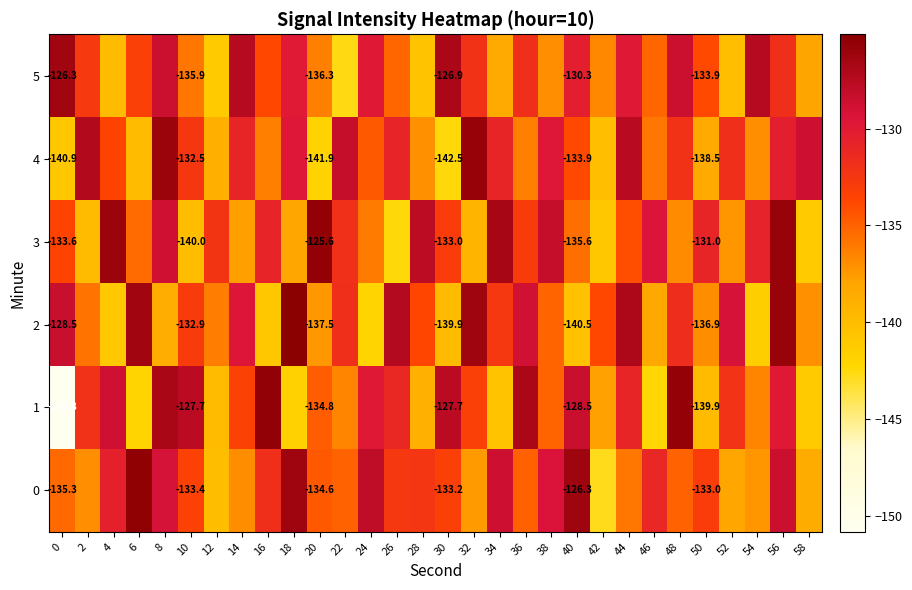

Which has a higher value, 4 or 34?

34